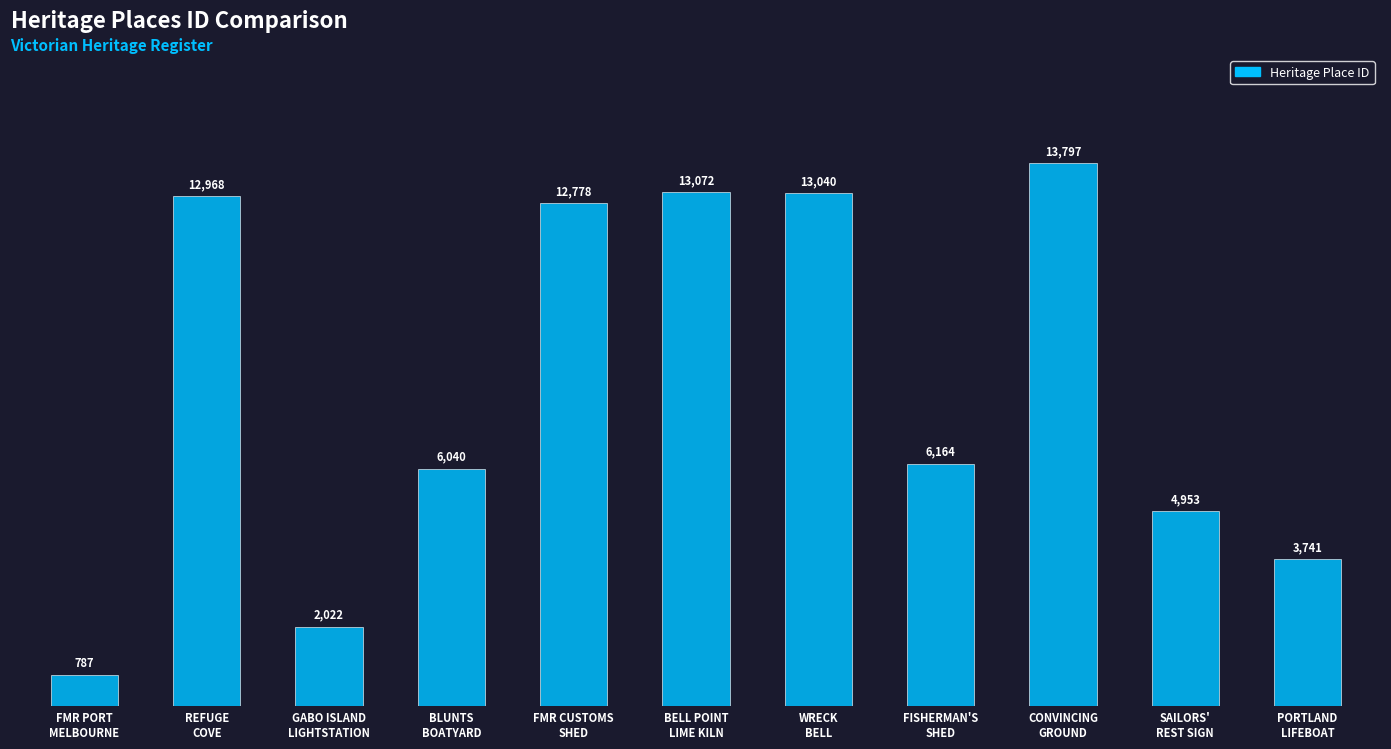

What is the average value?

8124